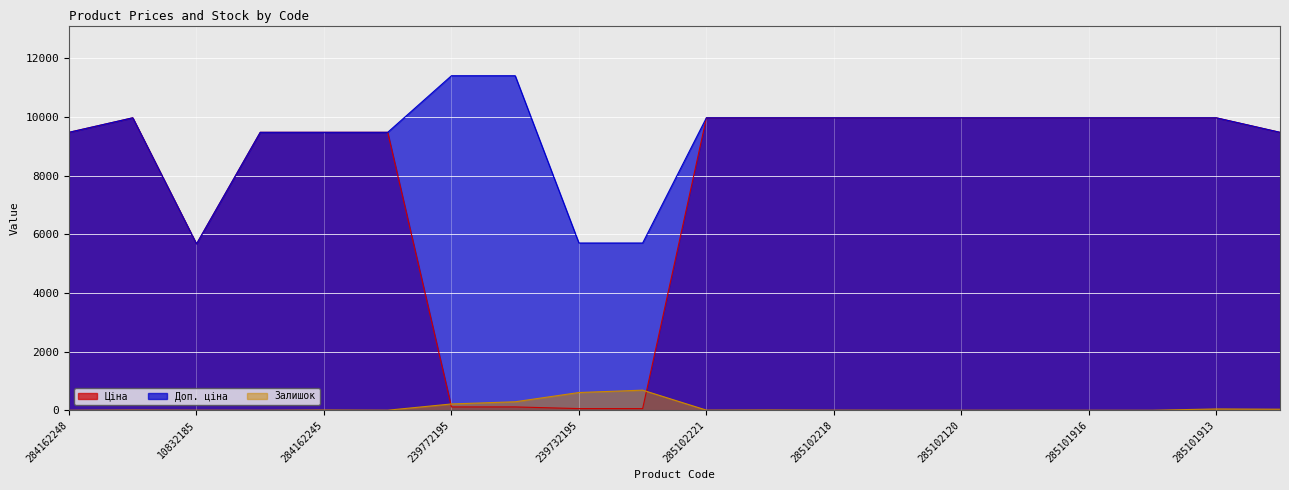

Which series ends up on top after the final intersection of Ціна and Залишок?

Ціна